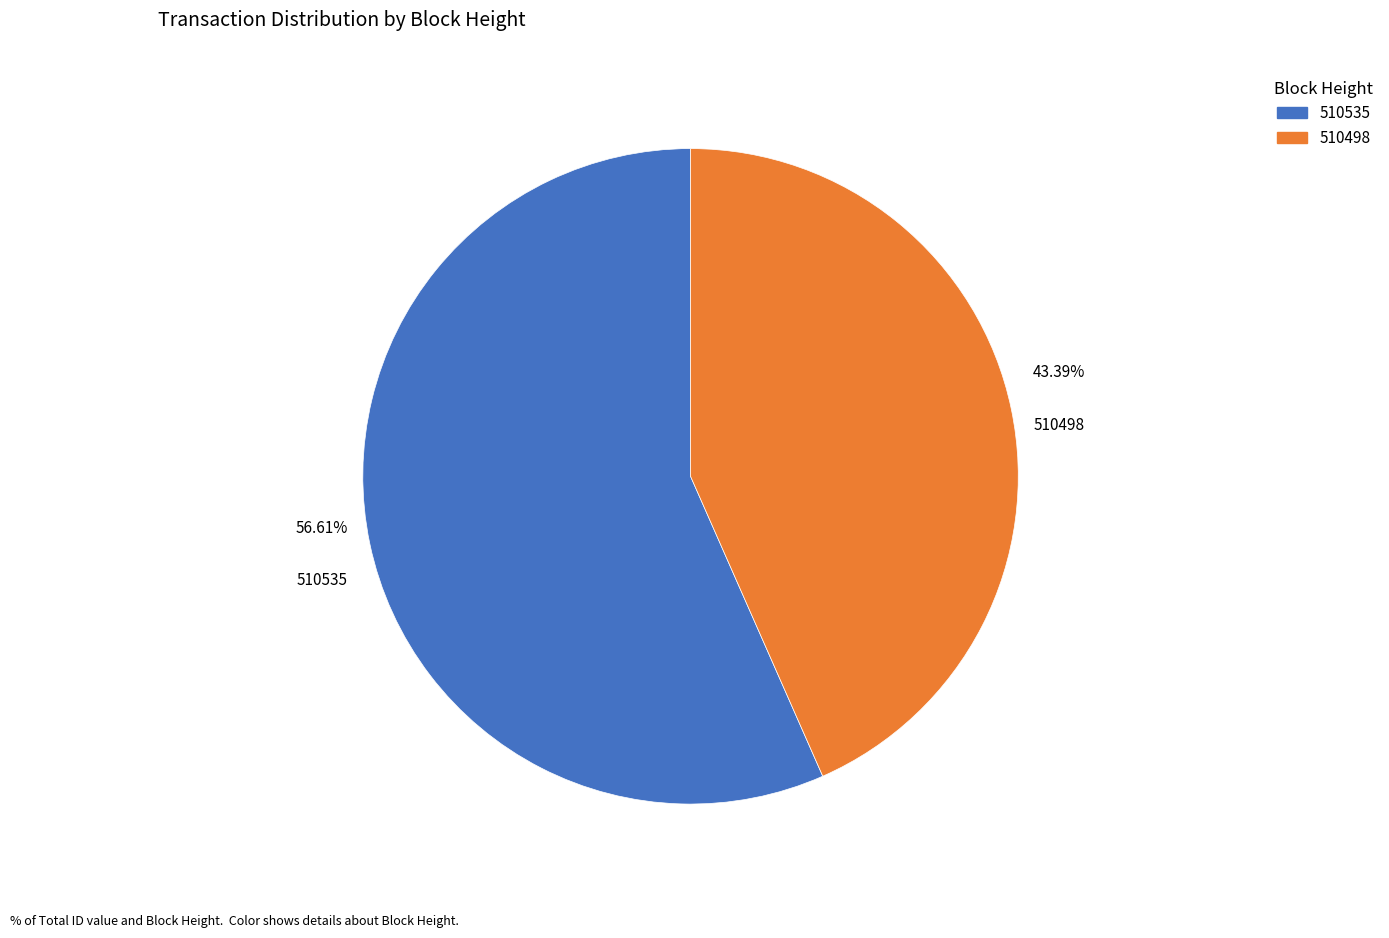

How many slices are in this pie chart?

2